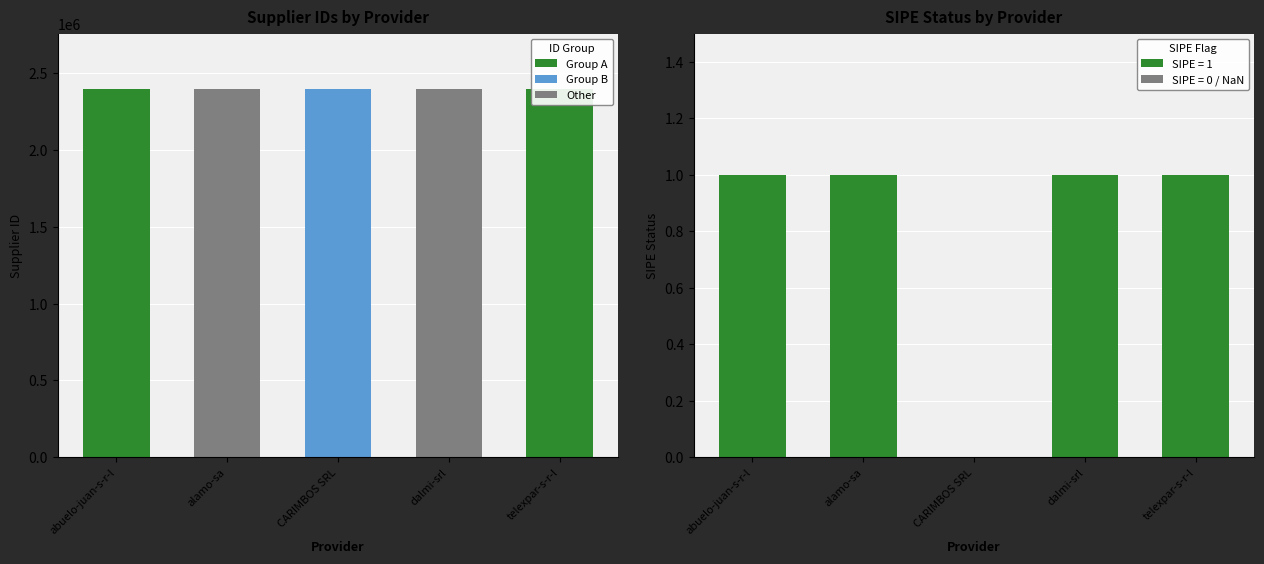

Where does the data first go above 2396387?

abuelo-juan-s-r-l